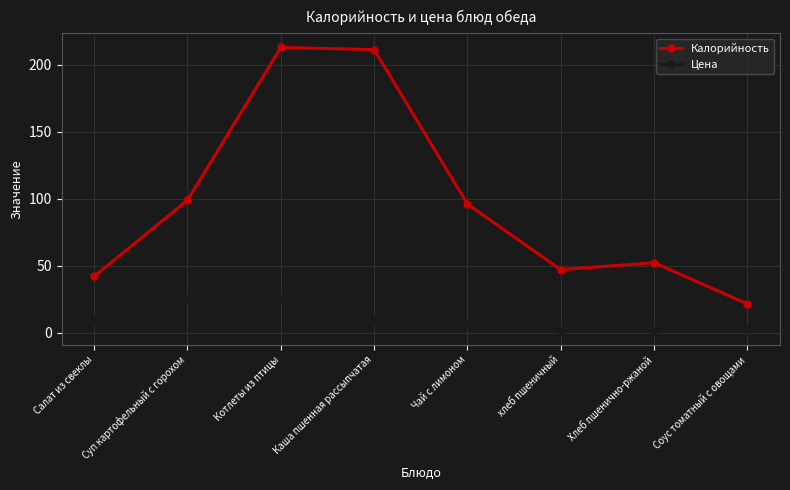

What is the average value of the Калорийность series?

97.7